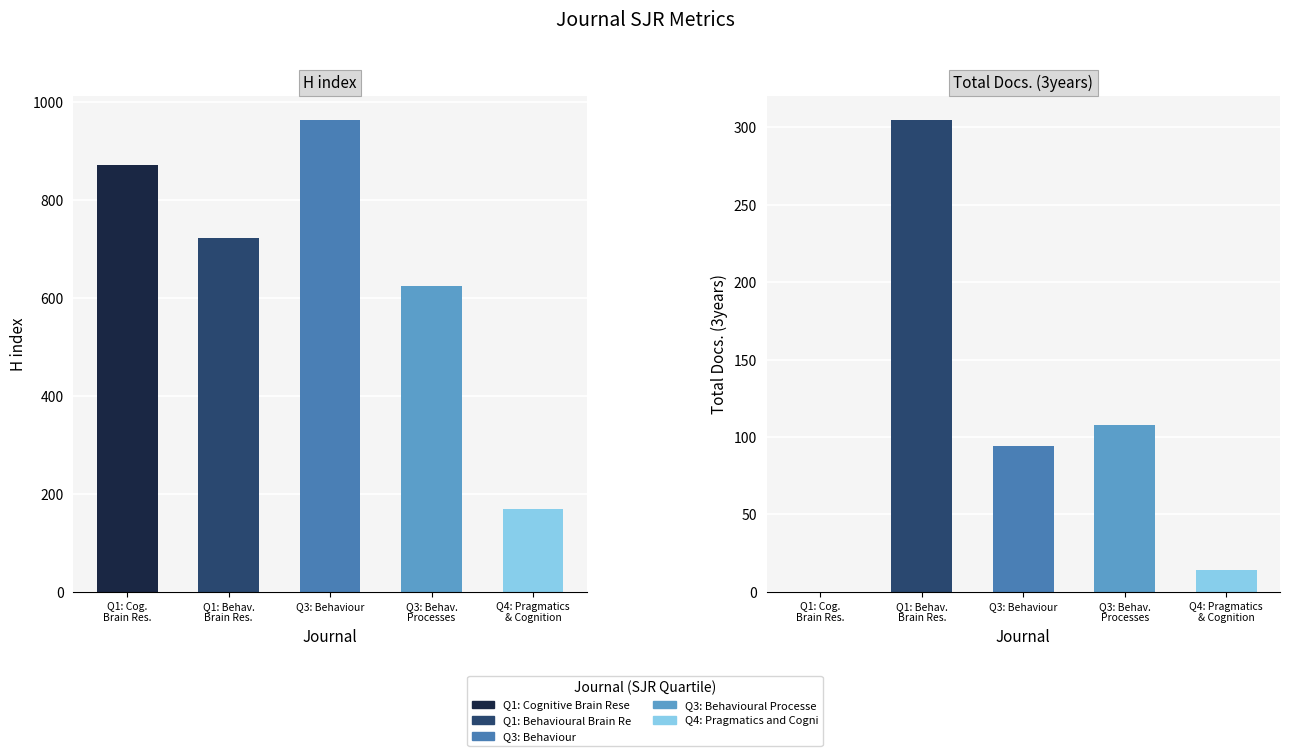

How many groups of bars are there?

5